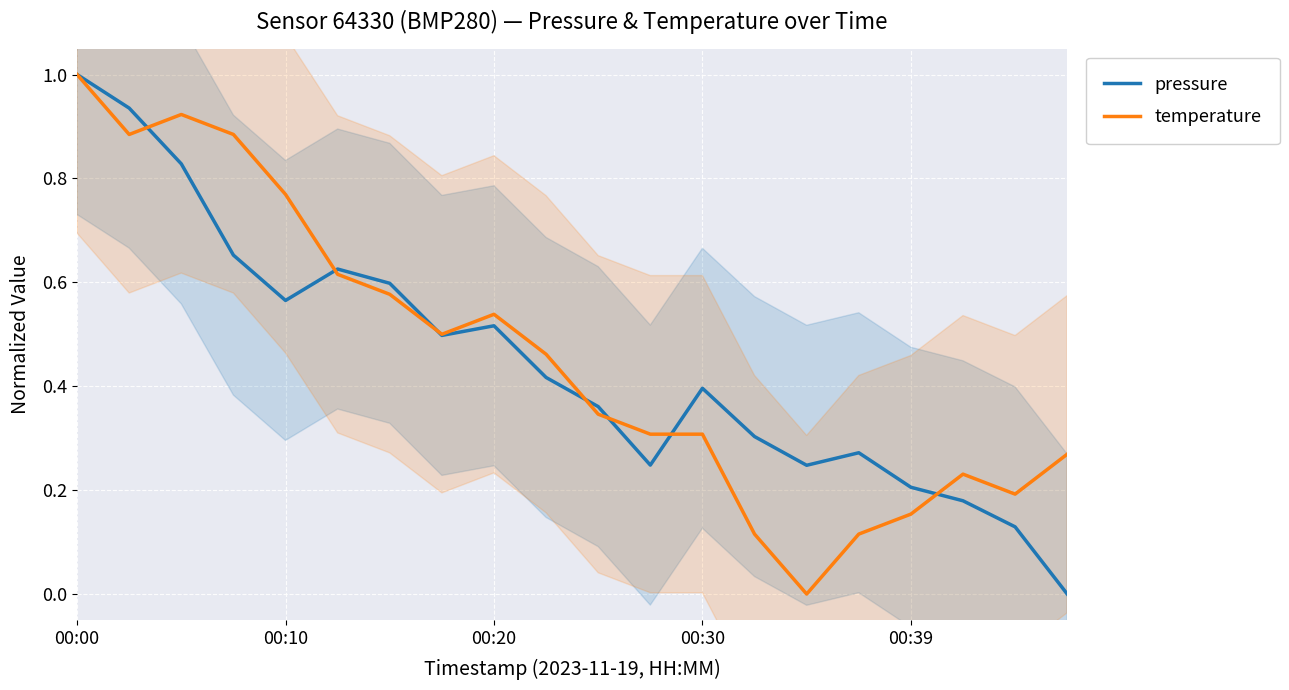

At 00:20, list the series in order from smallest to largest.

pressure, temperature